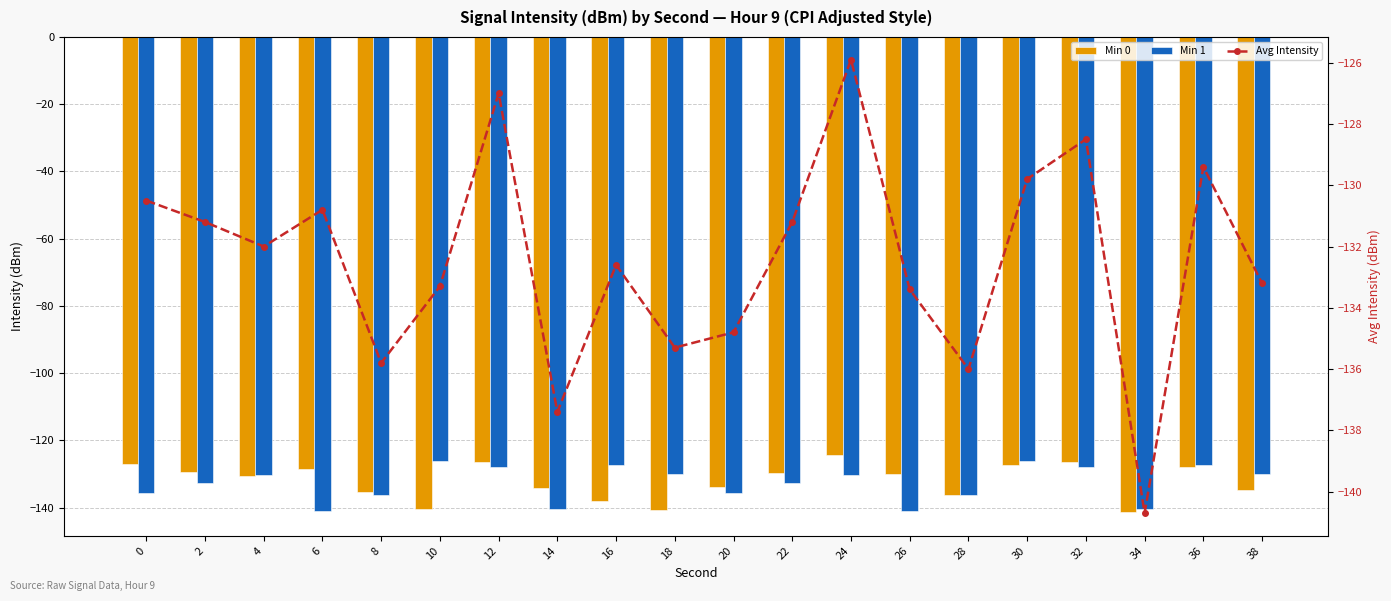

Between 12 and 38, which series saw the biggest shift?

Min 0